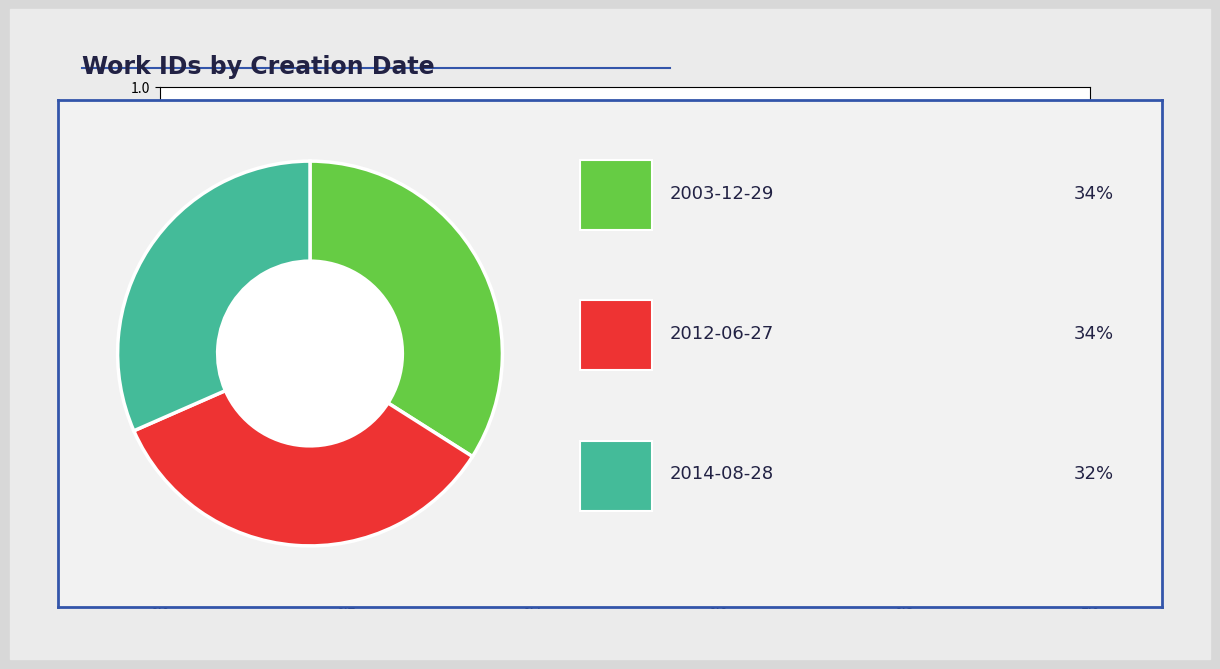

Is there any slice that represents more than half of the pie?

No